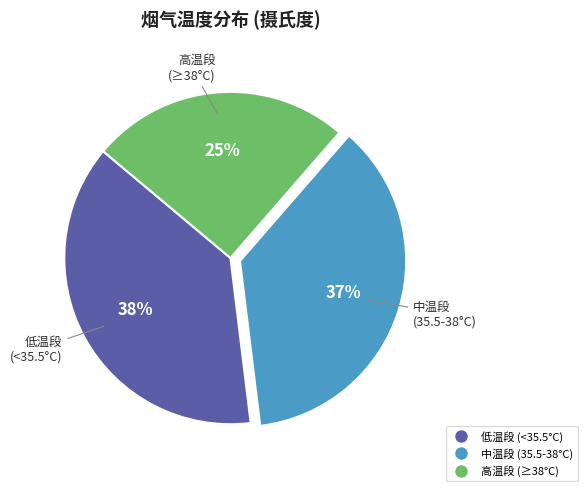

Is there any slice that represents more than half of the pie?

No